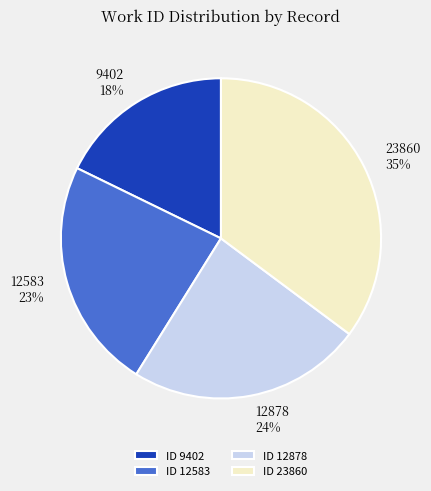

Count the number of slices in the pie.

4